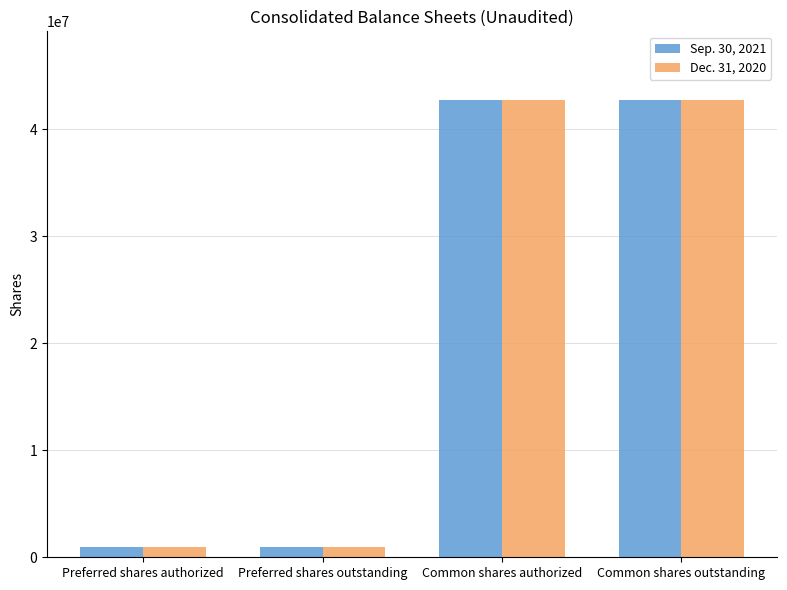

What is the smallest value displayed?

1000001